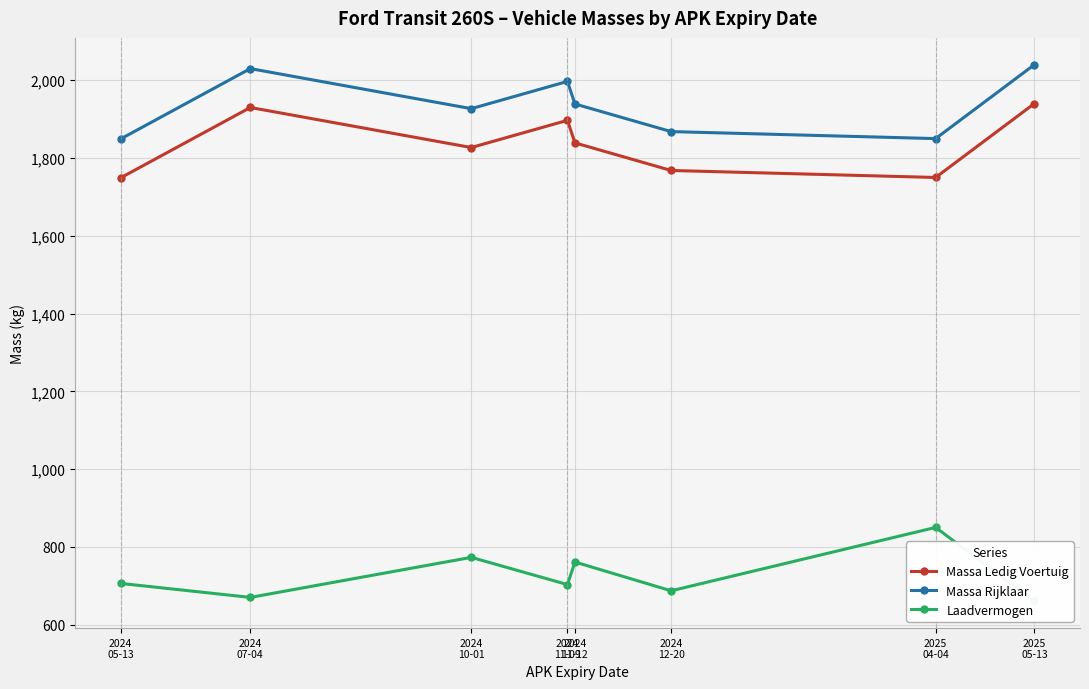

True or false: Massa Ledig Voertuig and Massa Rijklaar intersect in this chart.

False